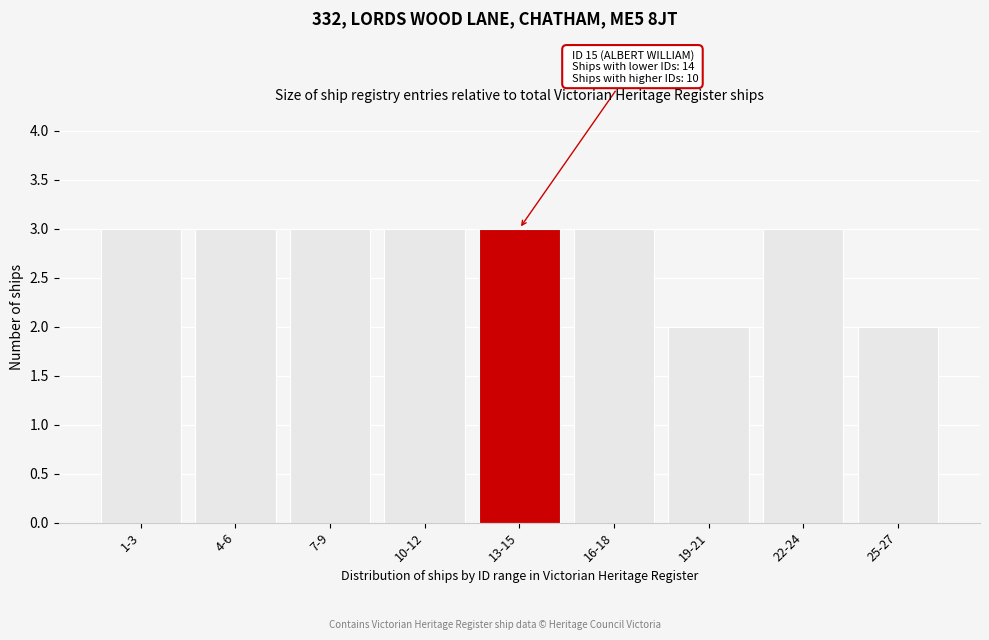

Reading left to right, extract all data points from this chart.

3	3	3	3	3	3	2	3	2